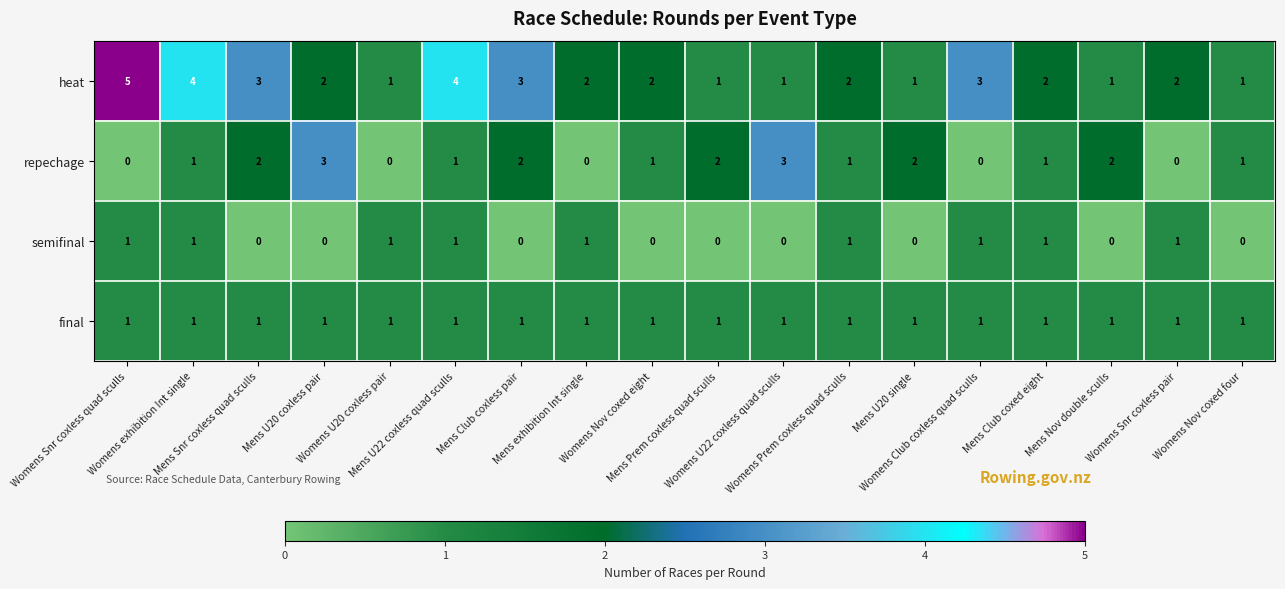

How many distinct data groups are displayed?

4